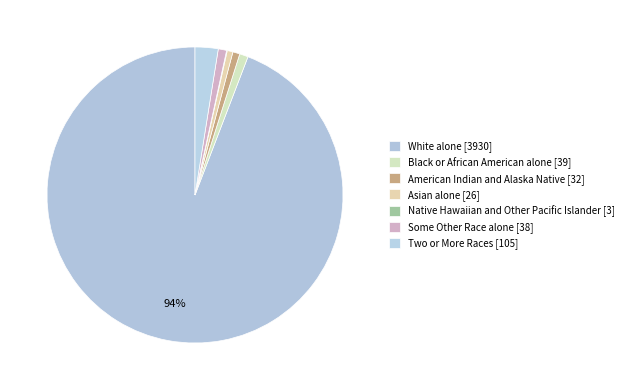

What is the majority slice?

White alone